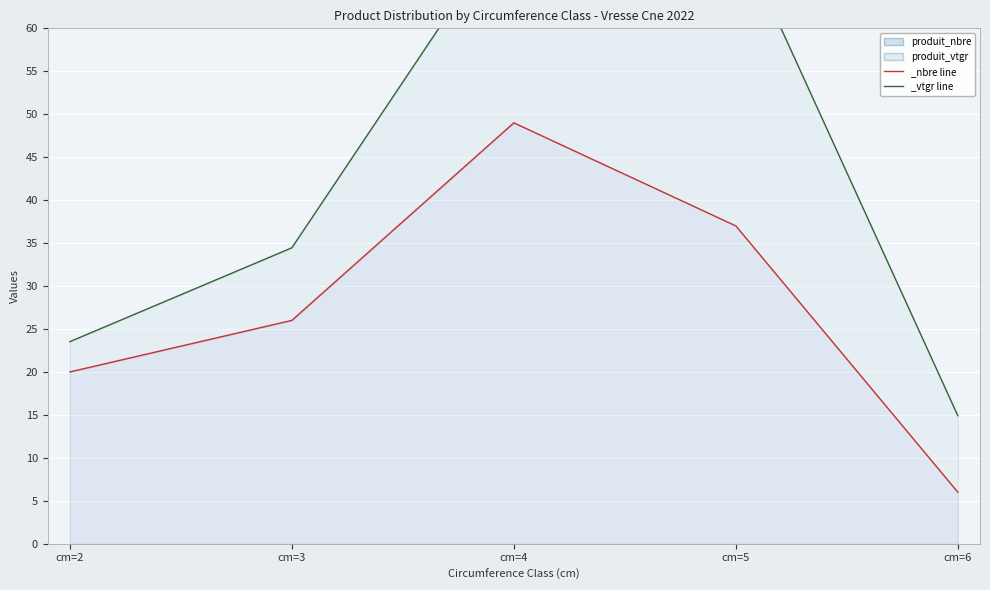

What is the smallest value displayed?

6